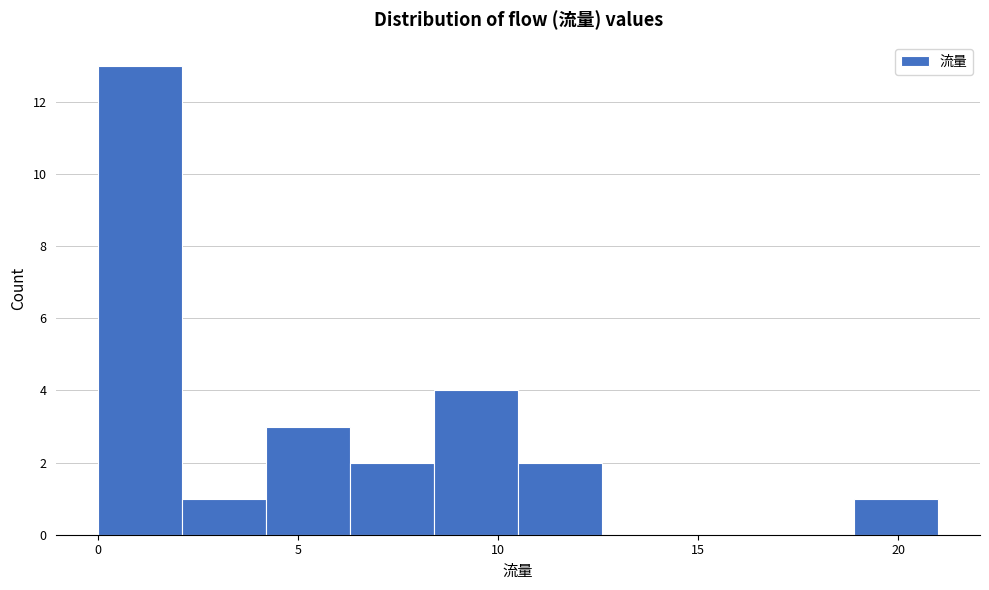

Reading left to right, list every bar in this chart as the range it spans on the x-axis followed by its height. Neither the bar edges nor the heights are printed on the chart, so give them approximately, as read against the axes.

0.0 to 2.1: 13
2.1 to 4.2: 1
4.2 to 6.3: 3
6.3 to 8.4: 2
8.4 to 10.5: 4
10.5 to 12.6: 2
12.6 to 14.7: 0
14.7 to 16.8: 0
16.8 to 18.9: 0
18.9 to 21.0: 1